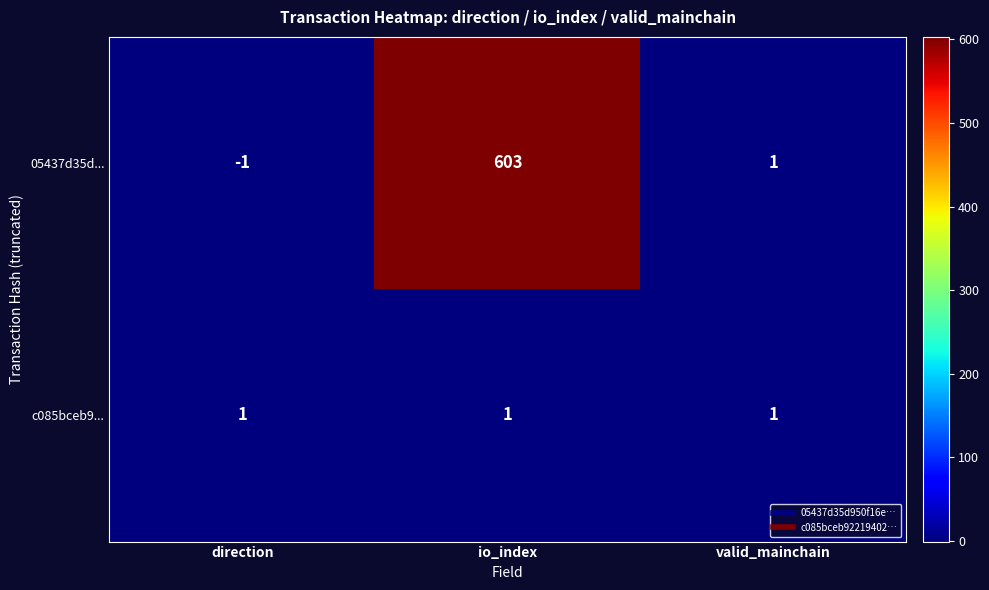

Is it true that c085bceb9... equals 1 at io_index?

True